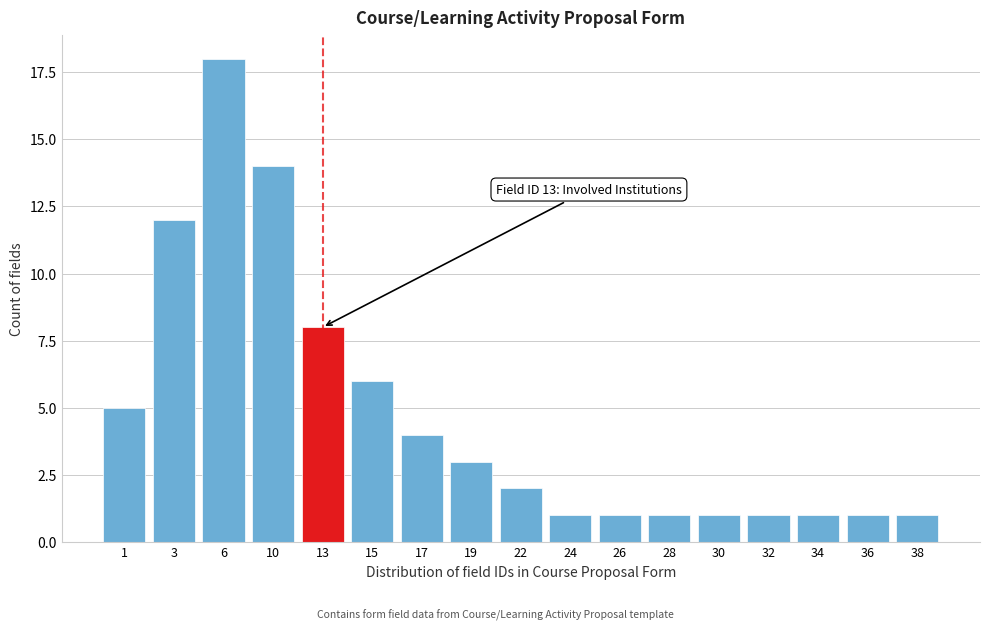

Reading left to right, extract all data points from this chart.

5	12	18	14	8	6	4	3	2	1	1	1	1	1	1	1	1